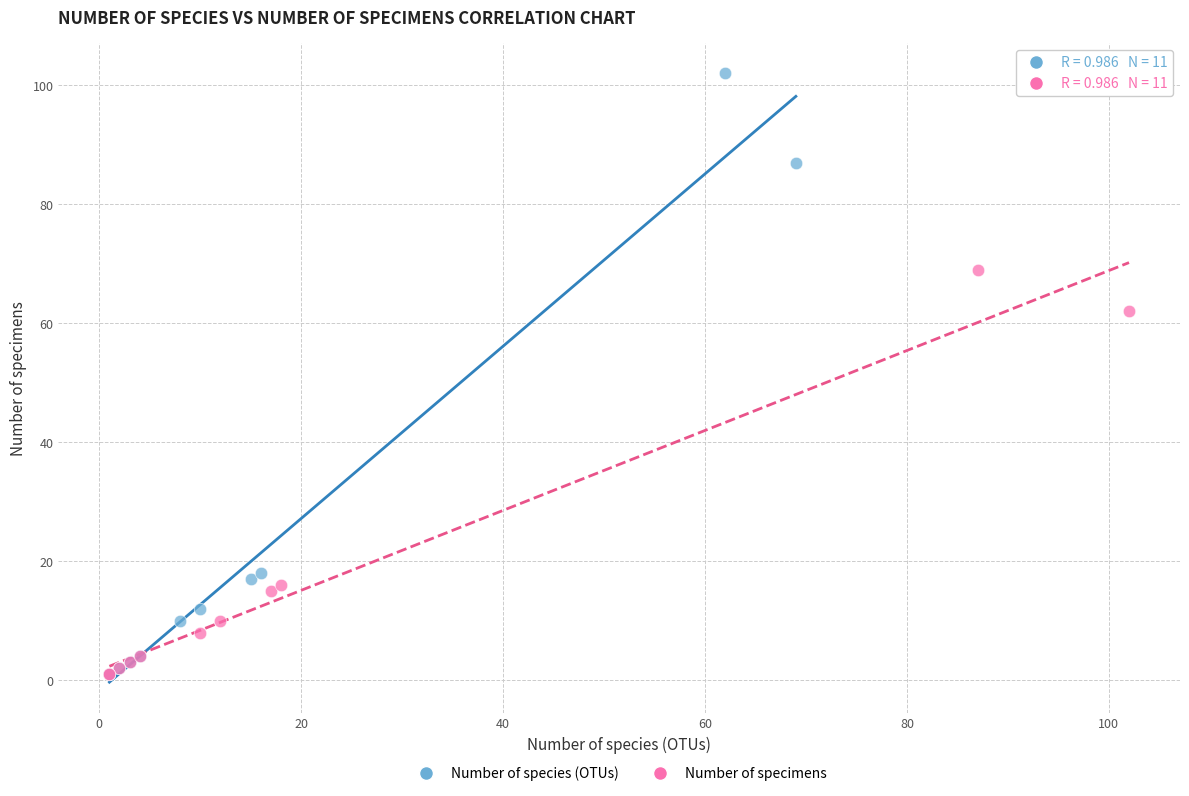

What are all the series names shown in the legend?

Number of species (OTUs), Number of specimens